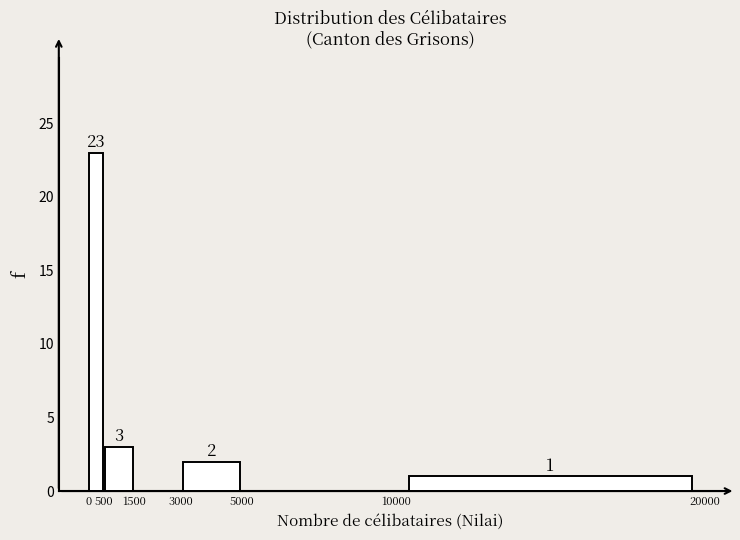

Over which range of the x-axis is the bar tallest?

0 to 500